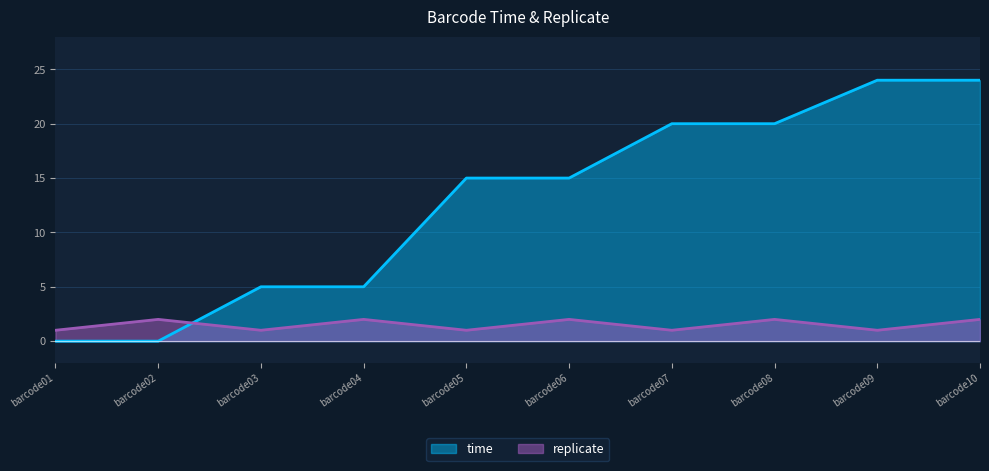

Where is replicate nearest to the value 1?

barcode01